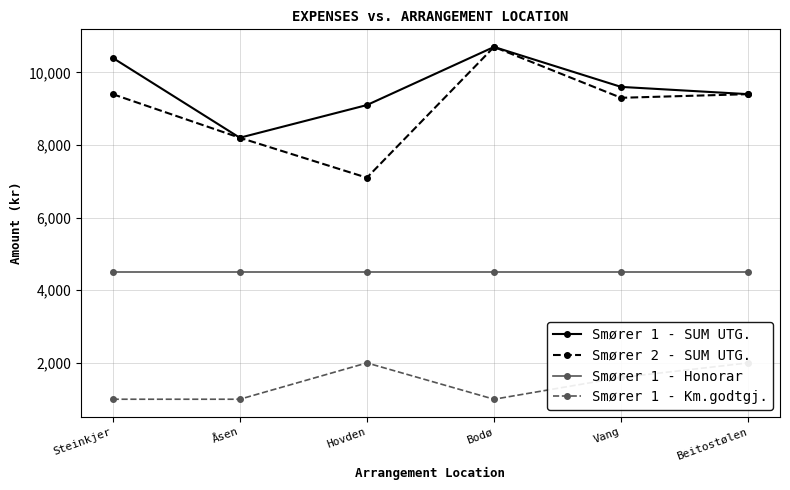

In Smører 2 - SUM UTG., how many points are higher than both neighbors (excluding endpoints)?

1